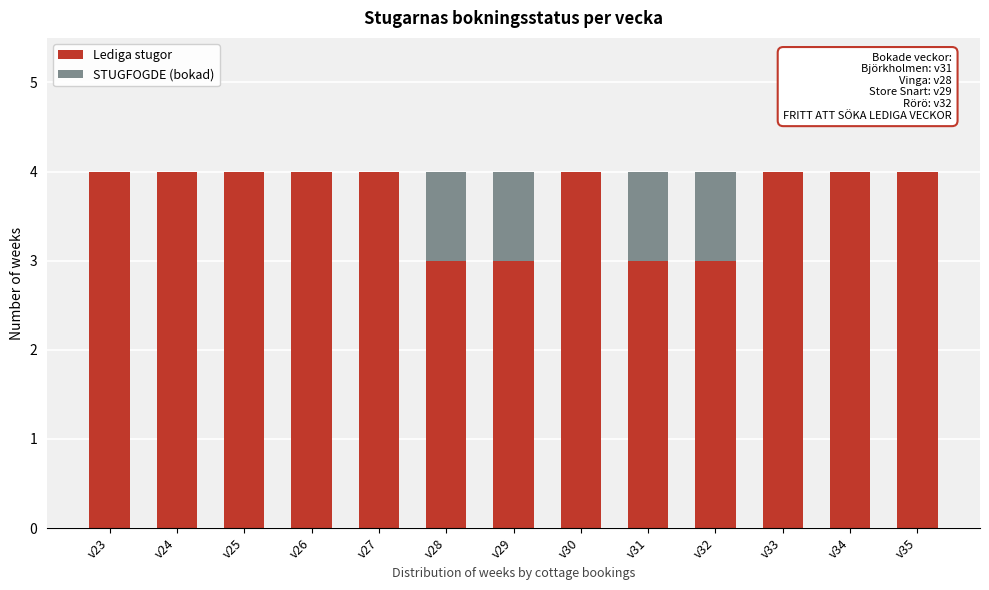

Reading right to left, list the values for the Lediga stugor series.

v35=4	v34=4	v33=4	v32=3	v31=3	v30=4	v29=3	v28=3	v27=4	v26=4	v25=4	v24=4	v23=4